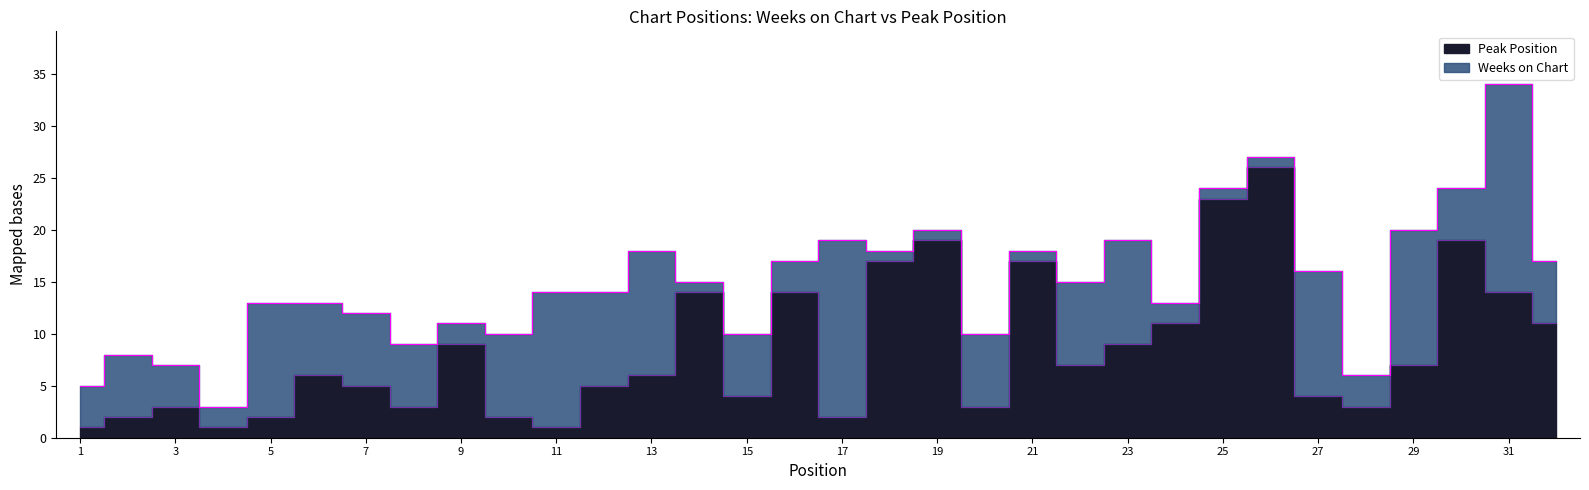

Between 32 and 30, which is larger?

30